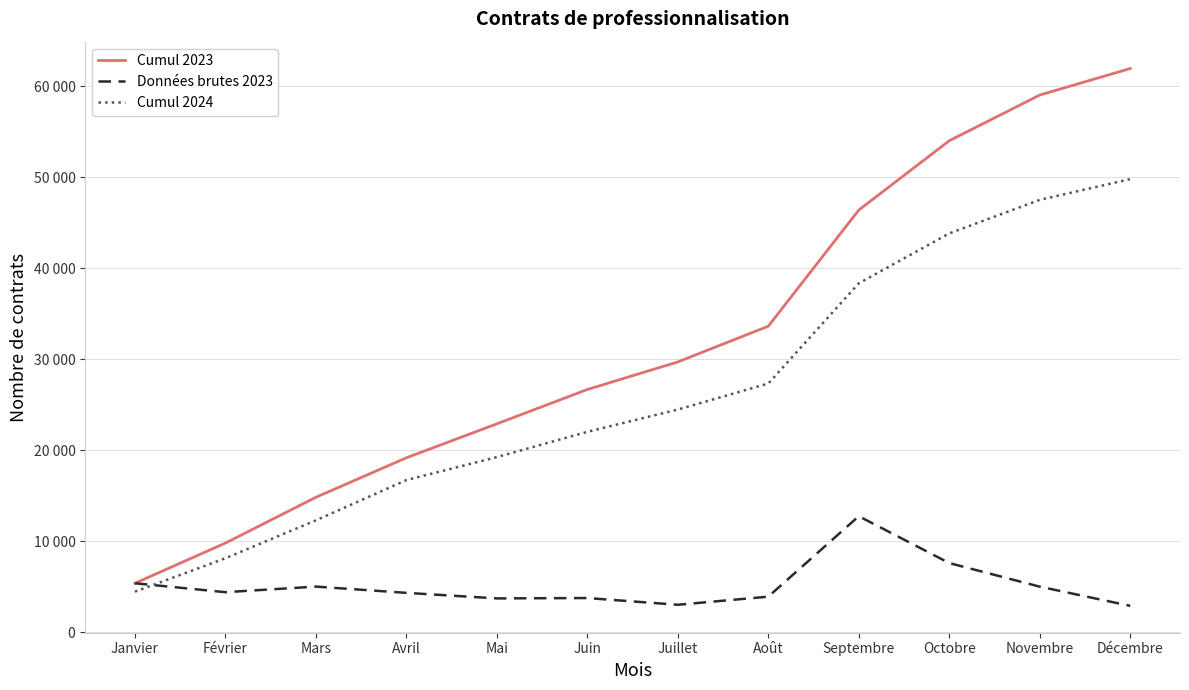

The value of Cumul 2024 at Mai is 29299. True or false?

False